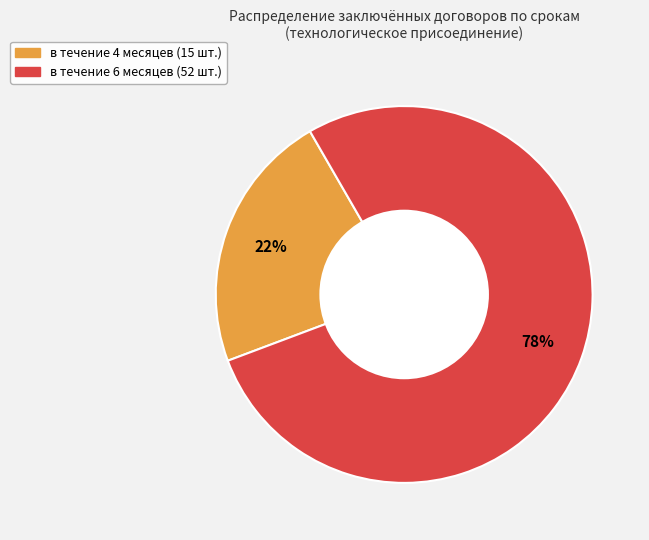

To the nearest percent, what is the combined percentage of в течение 6 месяцев and в течение 4 месяцев?

100%